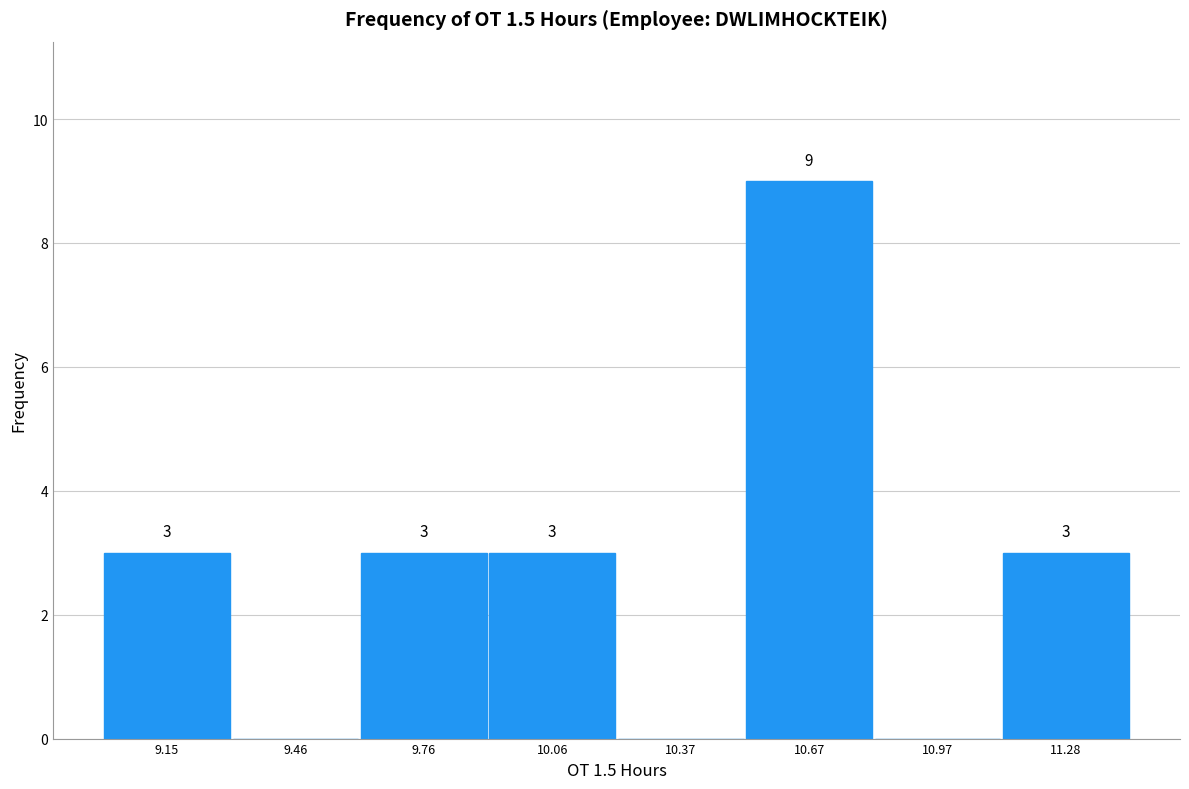

Which range on the x-axis has the tallest bar?

10.50 to 10.80